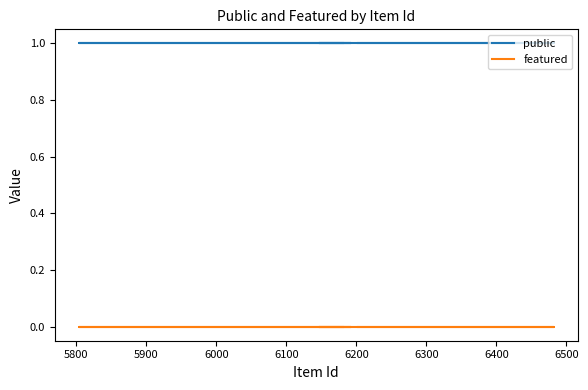

Is the value of featured at 11 greater than the value of public at 5700?

No